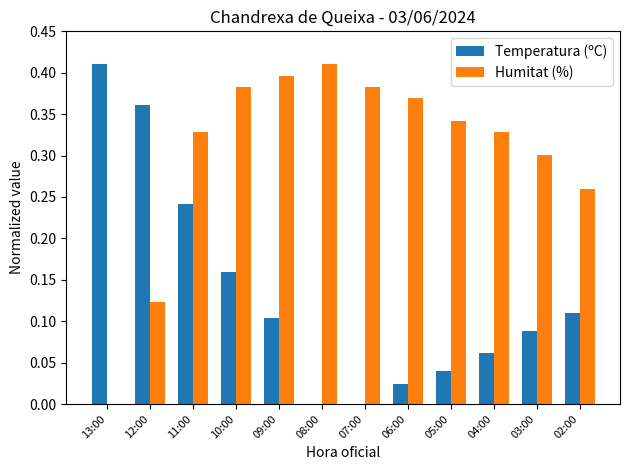

Between 11:00 and 07:00, which series saw the biggest shift?

Temperatura (ºC)